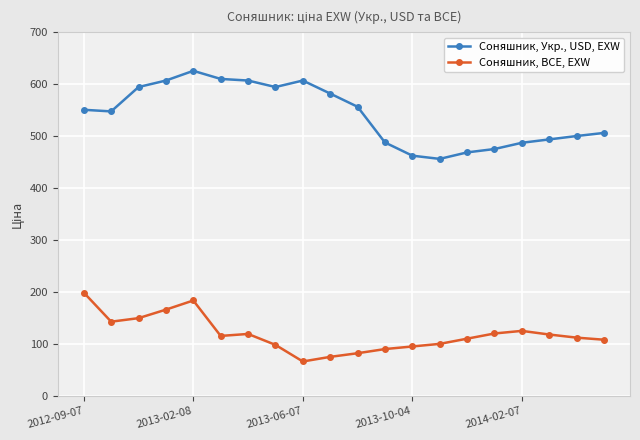

At how many categories does at least one series exceed 254?

20